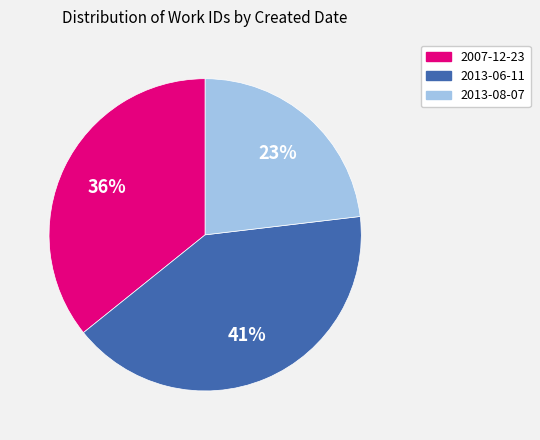

Count the number of slices in the pie.

3